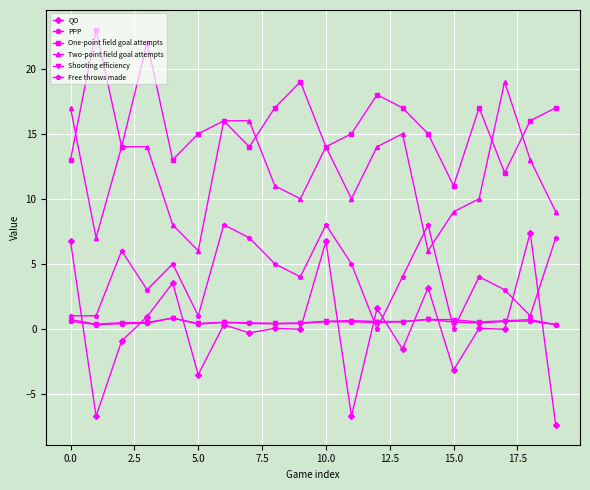

How many categories are shown in the chart?

20